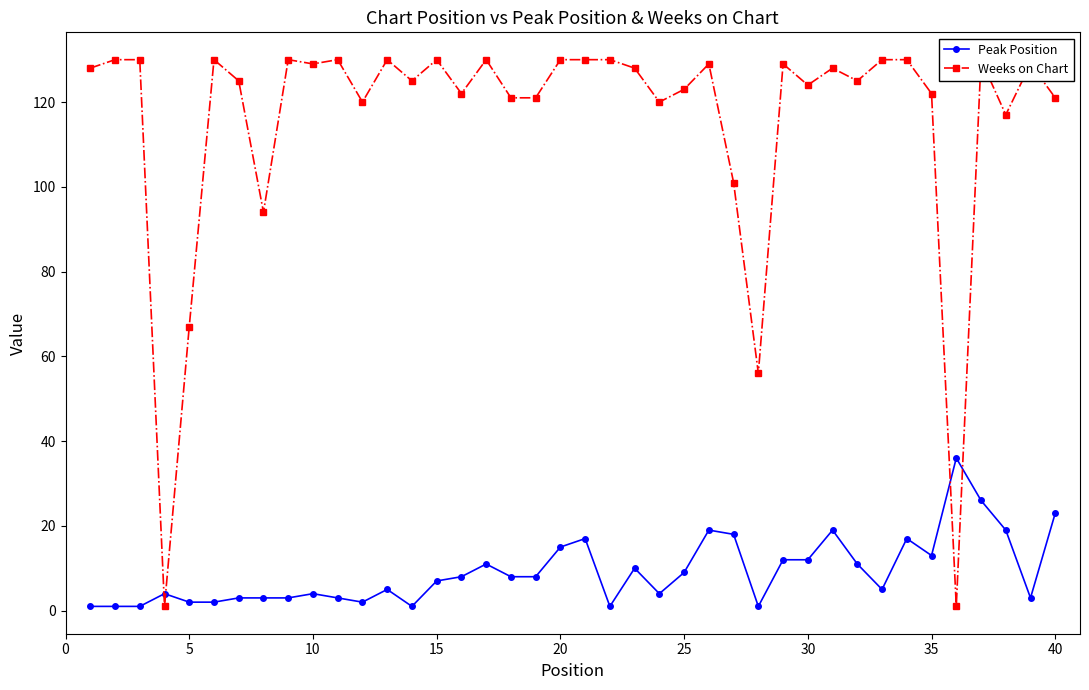

What is the highest value of the Peak Position series?

36